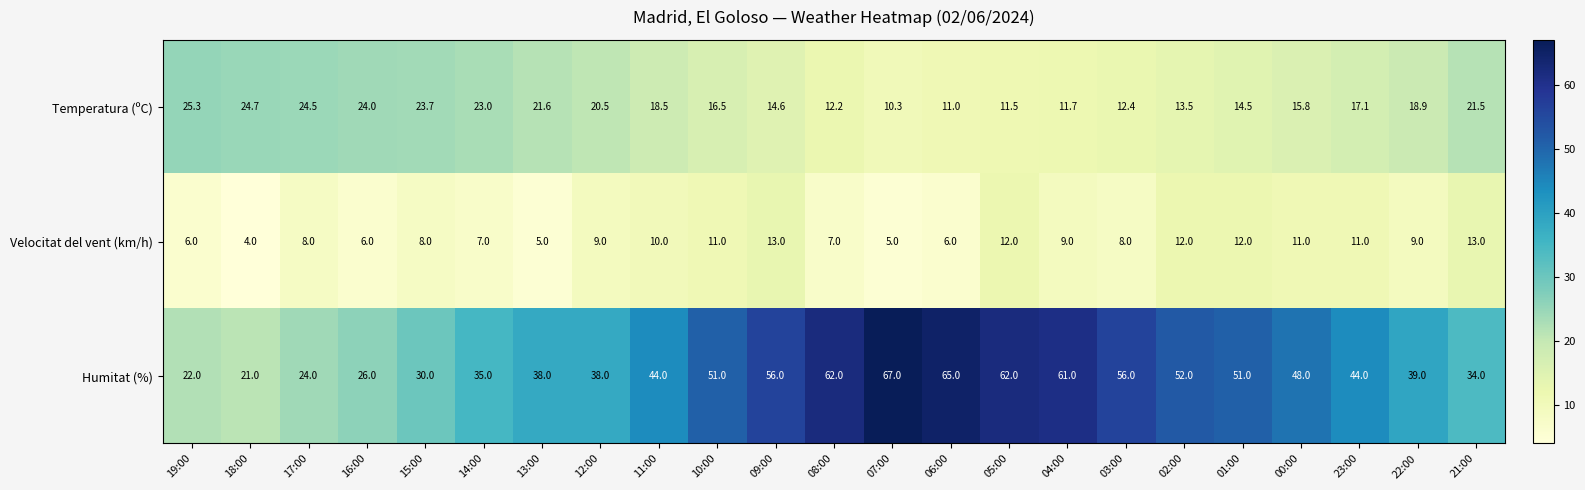

Which category has the lowest value across all series?

18:00